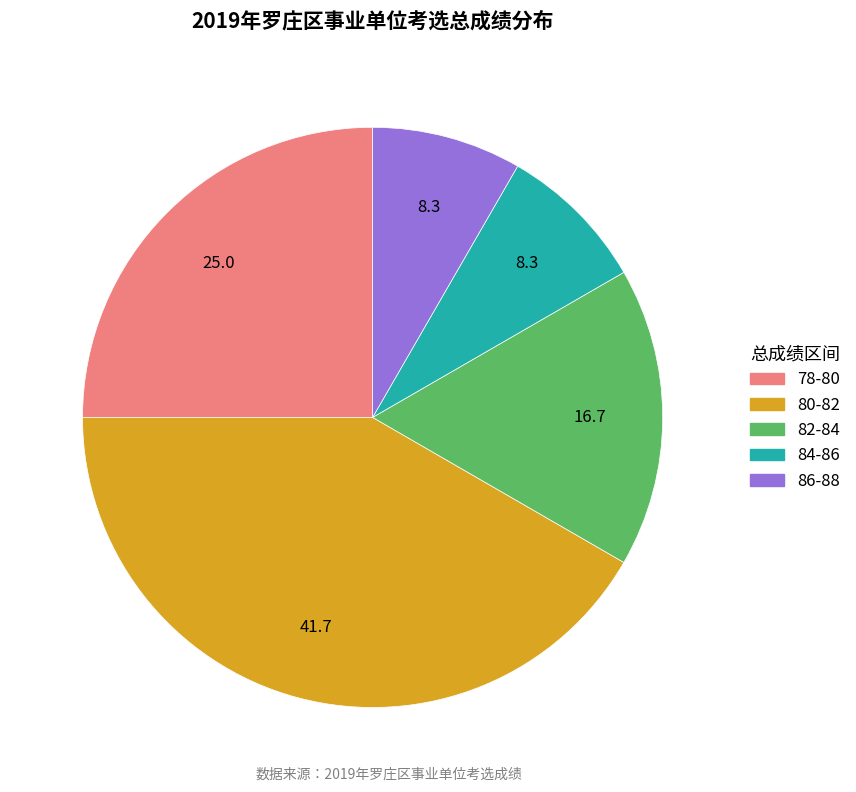

Is there any slice that represents more than half of the pie?

No